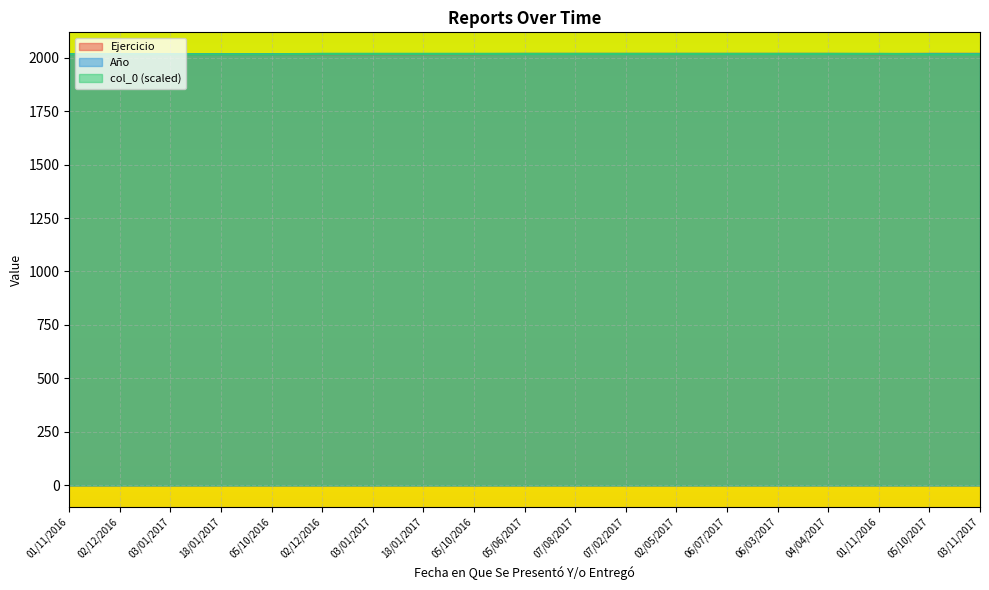

True or false: Año and Ejercicio intersect in this chart.

False